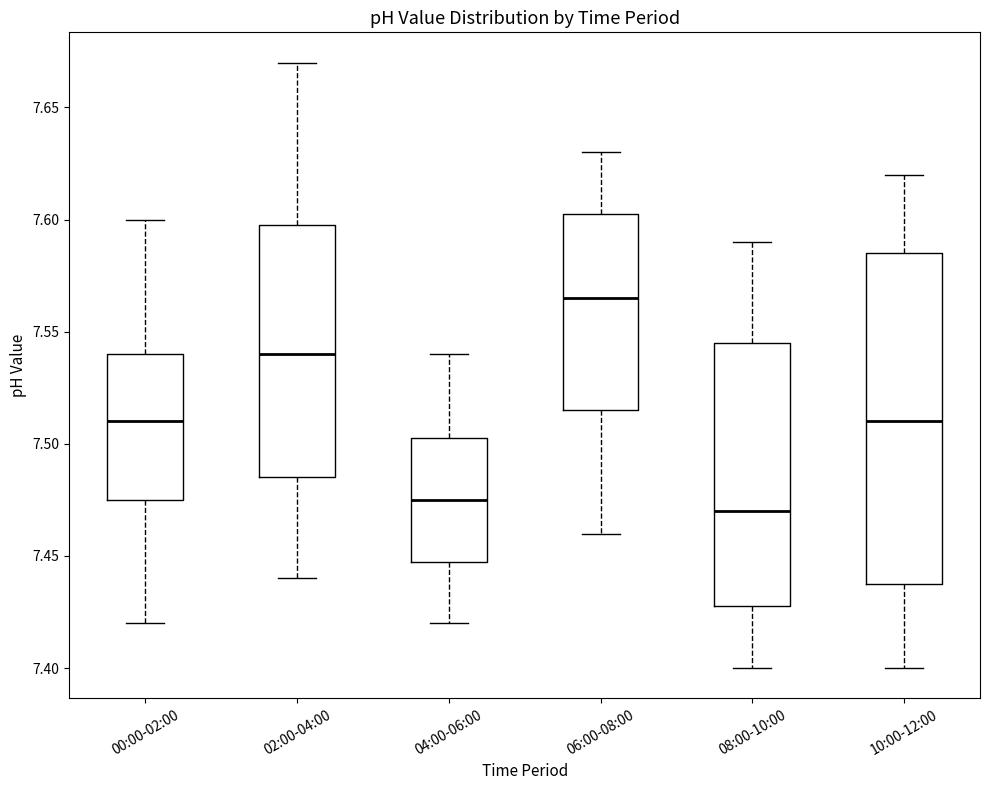

Reading left to right, transcribe this box plot: for each box, give where its median line is, the range the box spans, and where its two whiskers end, as read against the y-axis. The values are not printed on the chart, so give them approximately, as read against the axis.

00:00-02:00: median 7.510, box 7.475 to 7.540, whiskers 7.420 to 7.600
02:00-04:00: median 7.540, box 7.485 to 7.600, whiskers 7.440 to 7.670
04:00-06:00: median 7.475, box 7.450 to 7.505, whiskers 7.420 to 7.540
06:00-08:00: median 7.565, box 7.515 to 7.605, whiskers 7.460 to 7.630
08:00-10:00: median 7.470, box 7.430 to 7.545, whiskers 7.400 to 7.590
10:00-12:00: median 7.510, box 7.440 to 7.585, whiskers 7.400 to 7.620